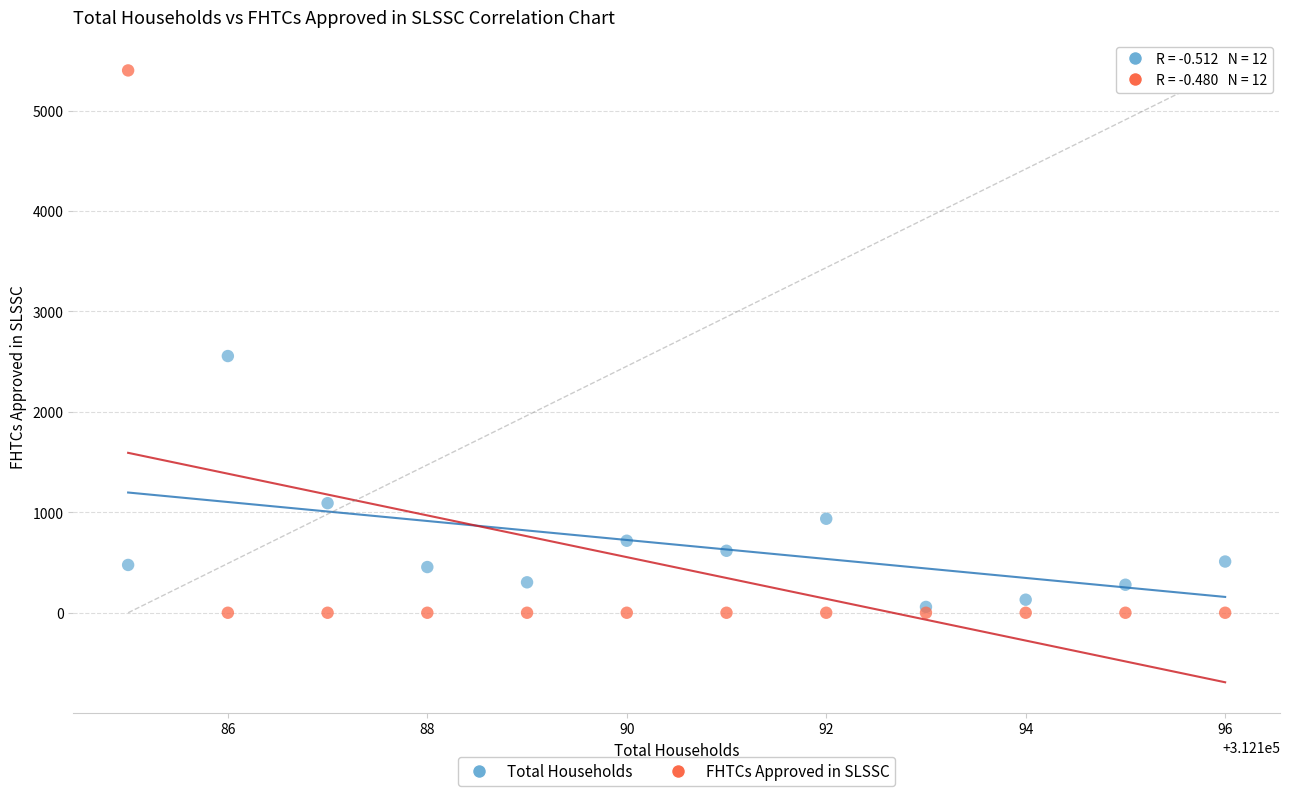

Which series has the widest spread of Y values?

FHTCs Approved in SLSSC